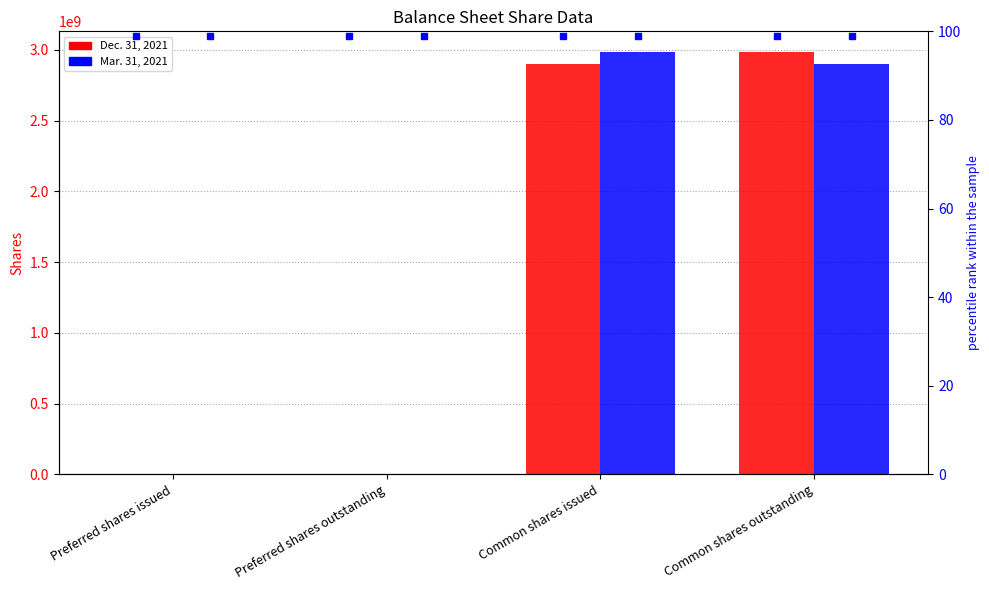

Read the Mar. 31, 2021 value at Preferred shares outstanding.

252192